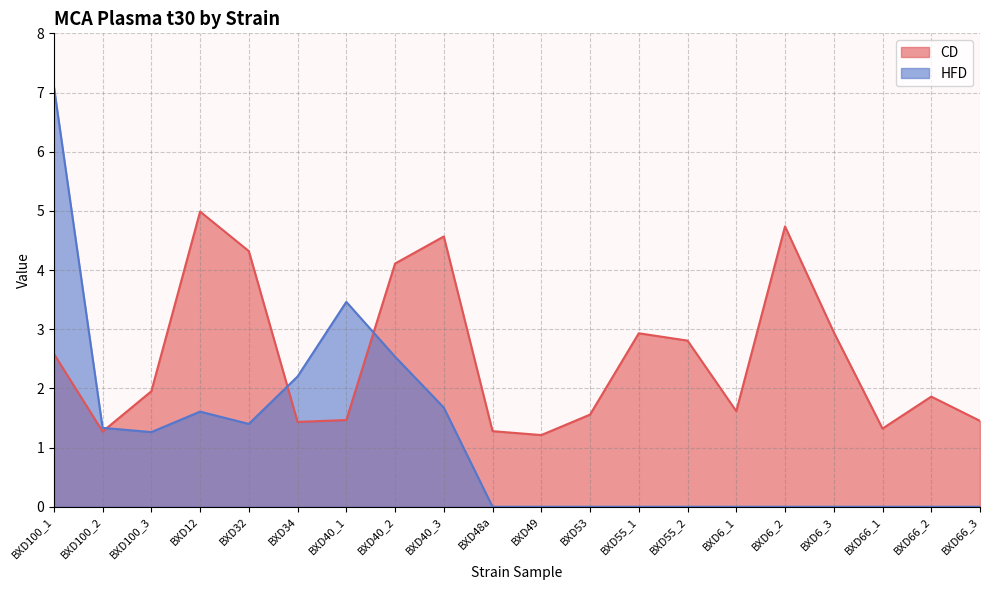

Reading left to right, list all the values displayed in this chart.

CD: 2.6	1.3	2.0	5.0	4.3	1.4	1.5	4.1	4.6	1.3	1.2	1.6	2.9	2.8	1.6	4.7	3.0	1.3	1.9	1.5
HFD: 7.1	1.3	1.3	1.6	1.4	2.2	3.5	2.5	1.7	0.0	0.0	0.0	0.0	0.0	0.0	0.0	0.0	0.0	0.0	0.0